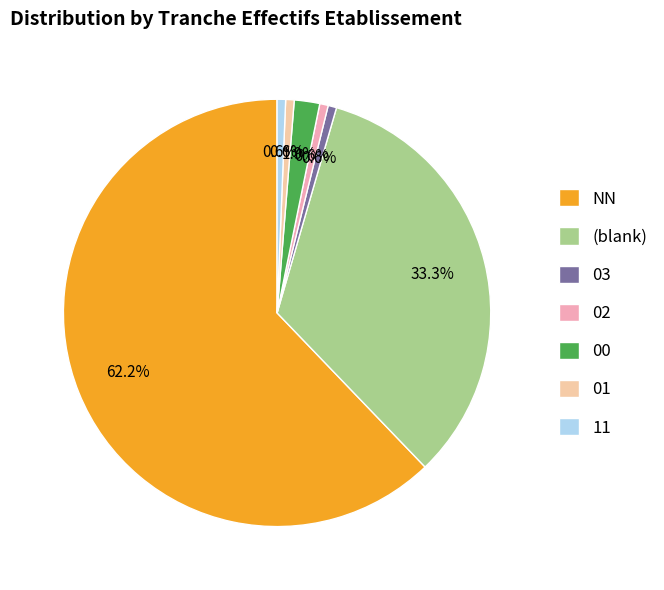

Is it true that 03 is 10% of the pie?

False